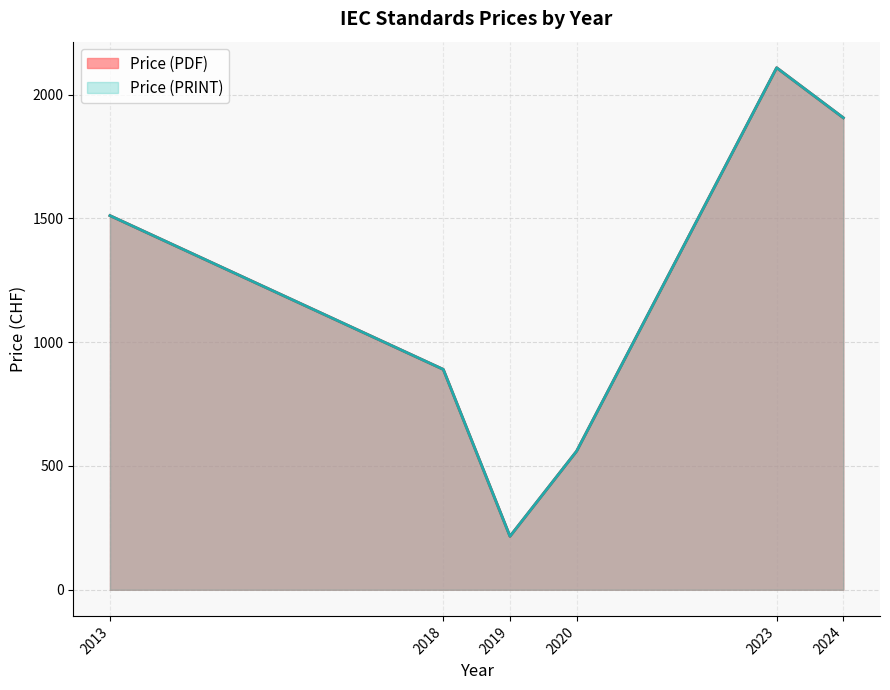

True or false: Price (PDF) and Price (PRINT) cross at least once.

False